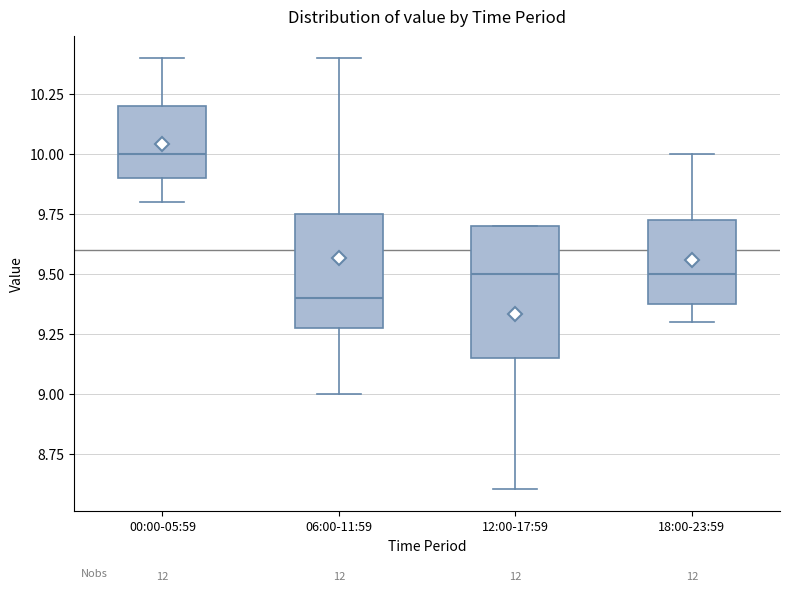

Which box has the lowest median line?

06:00-11:59